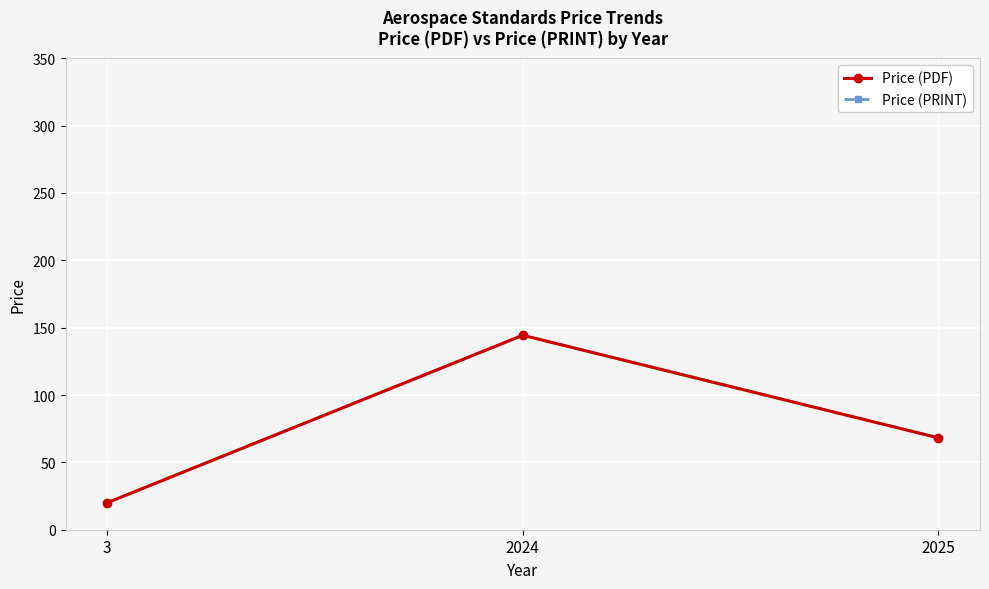

The value of Price (PRINT) at 2025 is 68.2. True or false?

True